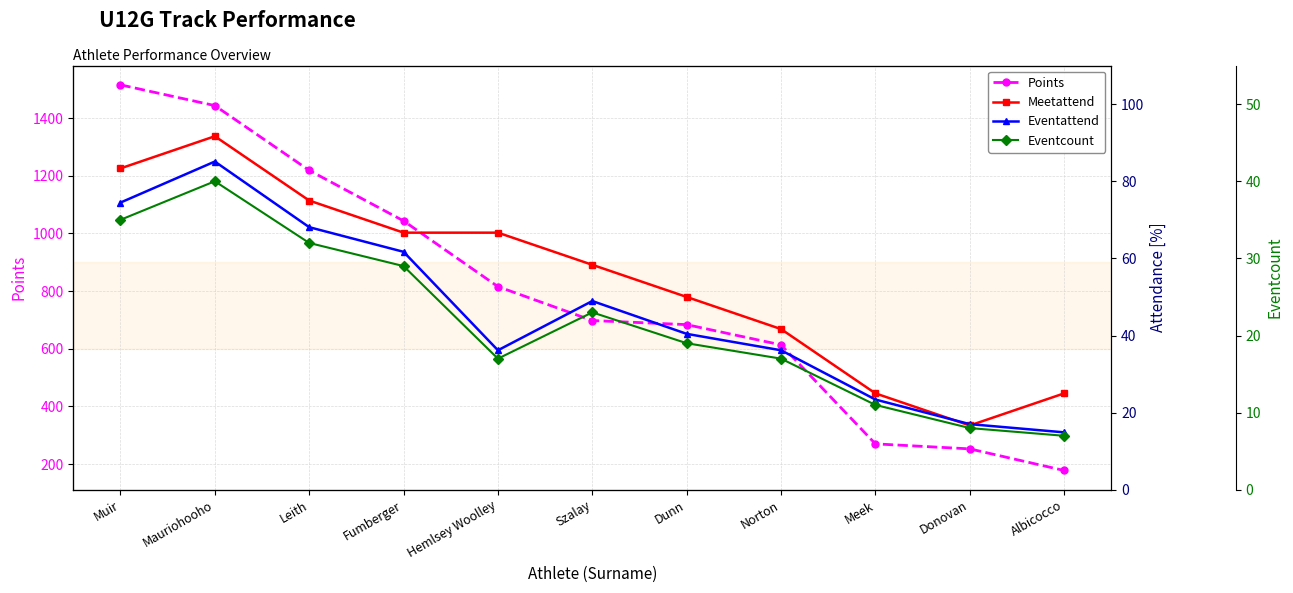

How many data points in Eventattend are above 40?

6